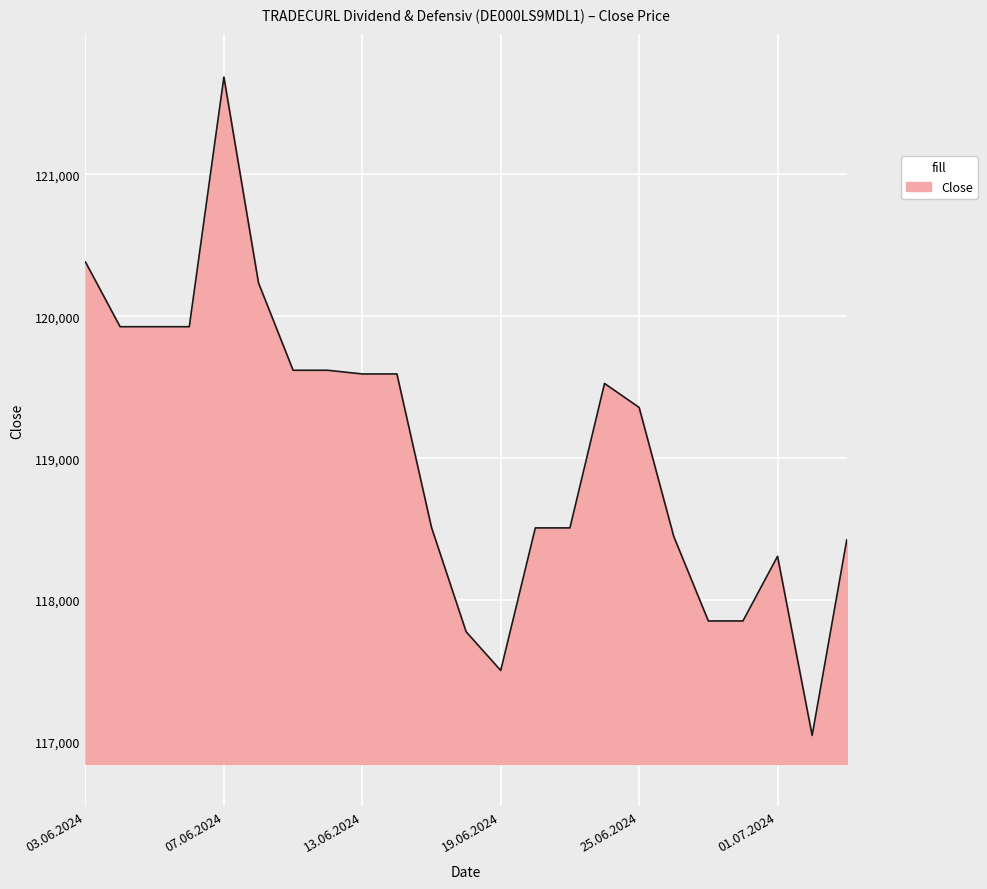

What is the difference between the maximum and minimum values?

4641